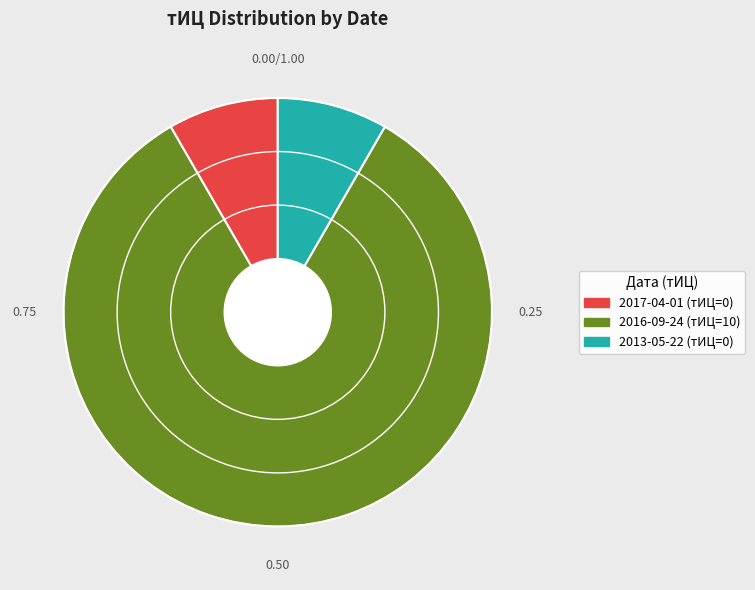

Which category accounts for the majority?

2016-09-24